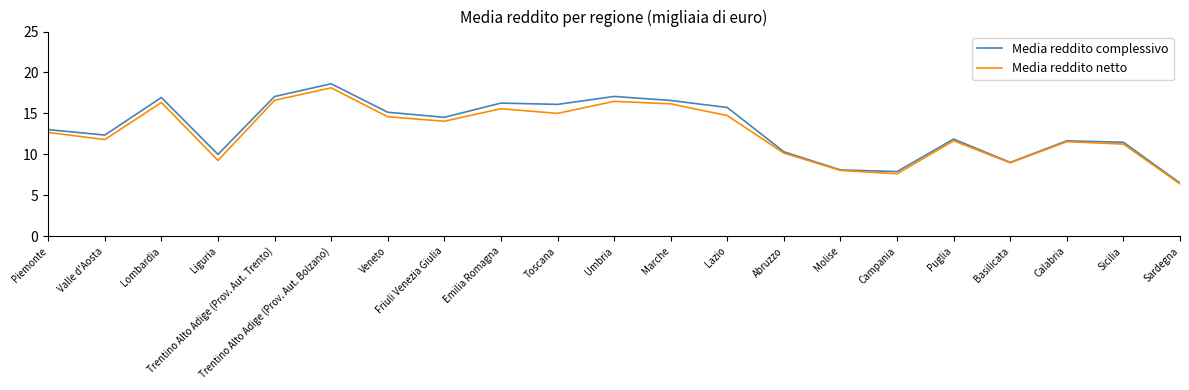

List the series in order of their overall mean, highest first.

Media reddito complessivo, Media reddito netto